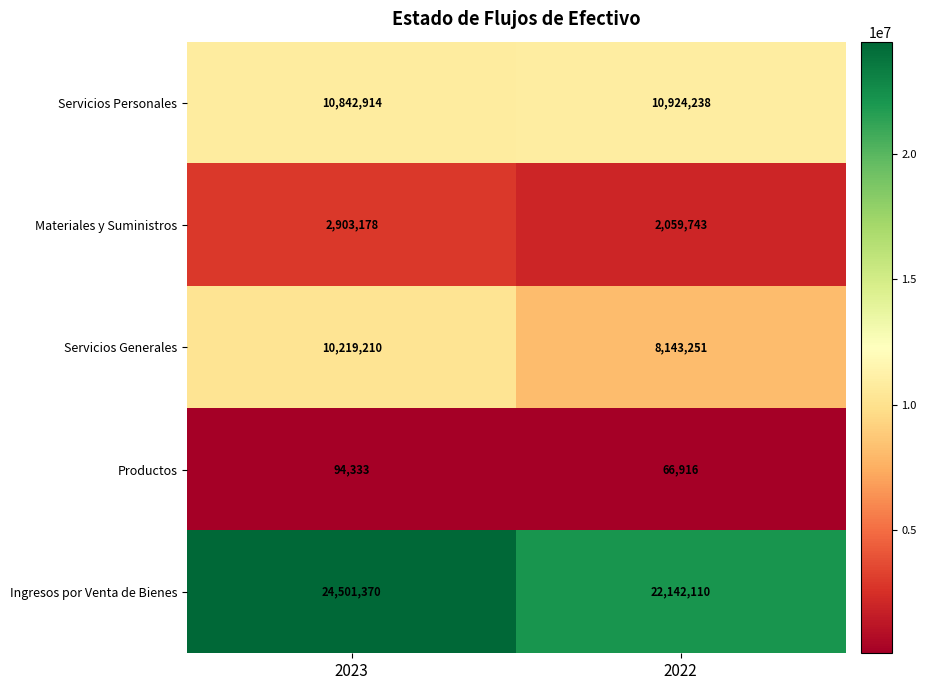

Which label corresponds to the largest value in the chart?

2023